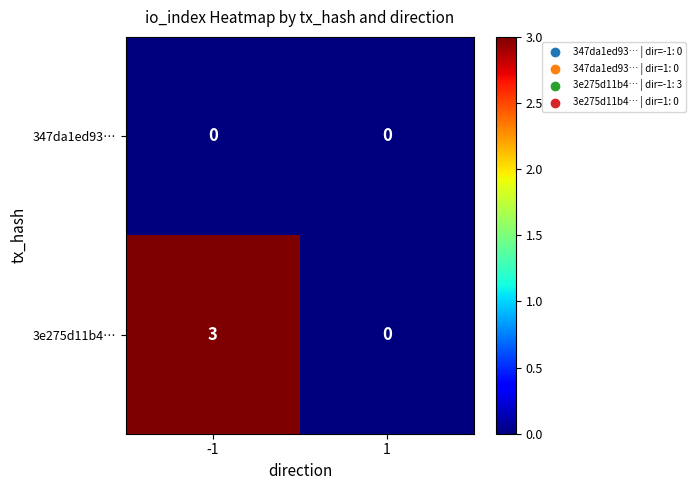

At how many categories does at least one series exceed 1?

1